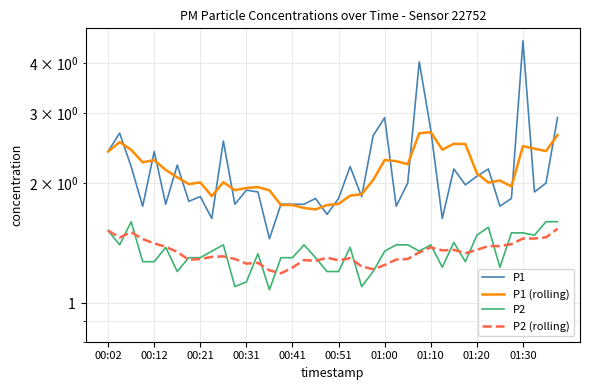

Rank the series by their maximum value, from highest to lowest.

P1, P1 (rolling), P2, P2 (rolling)